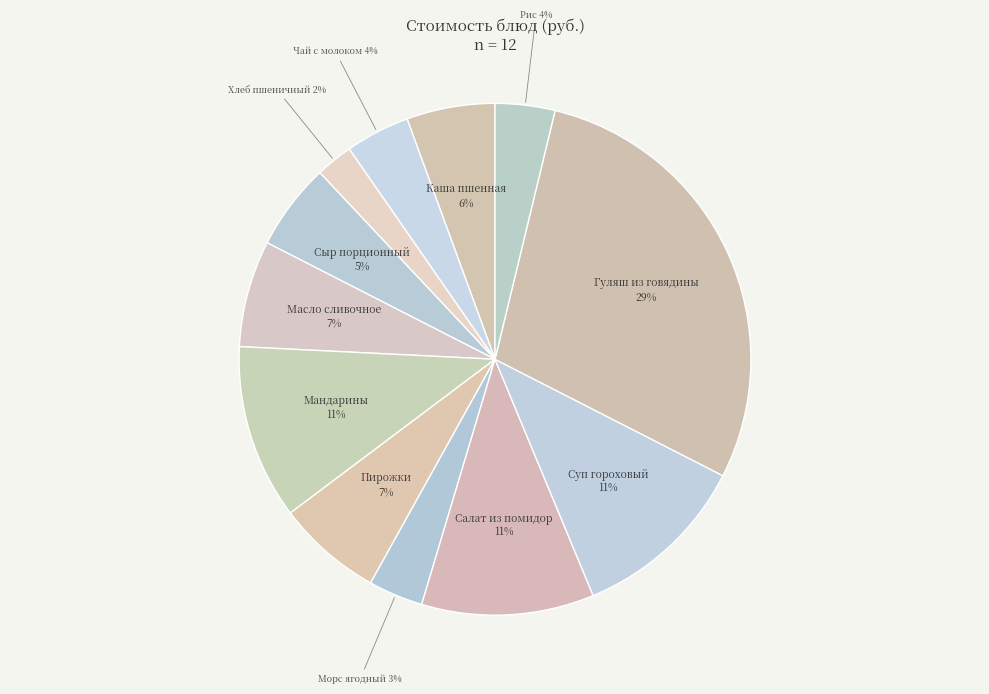

Which category has the smallest portion of the pie?

Хлеб пшеничный